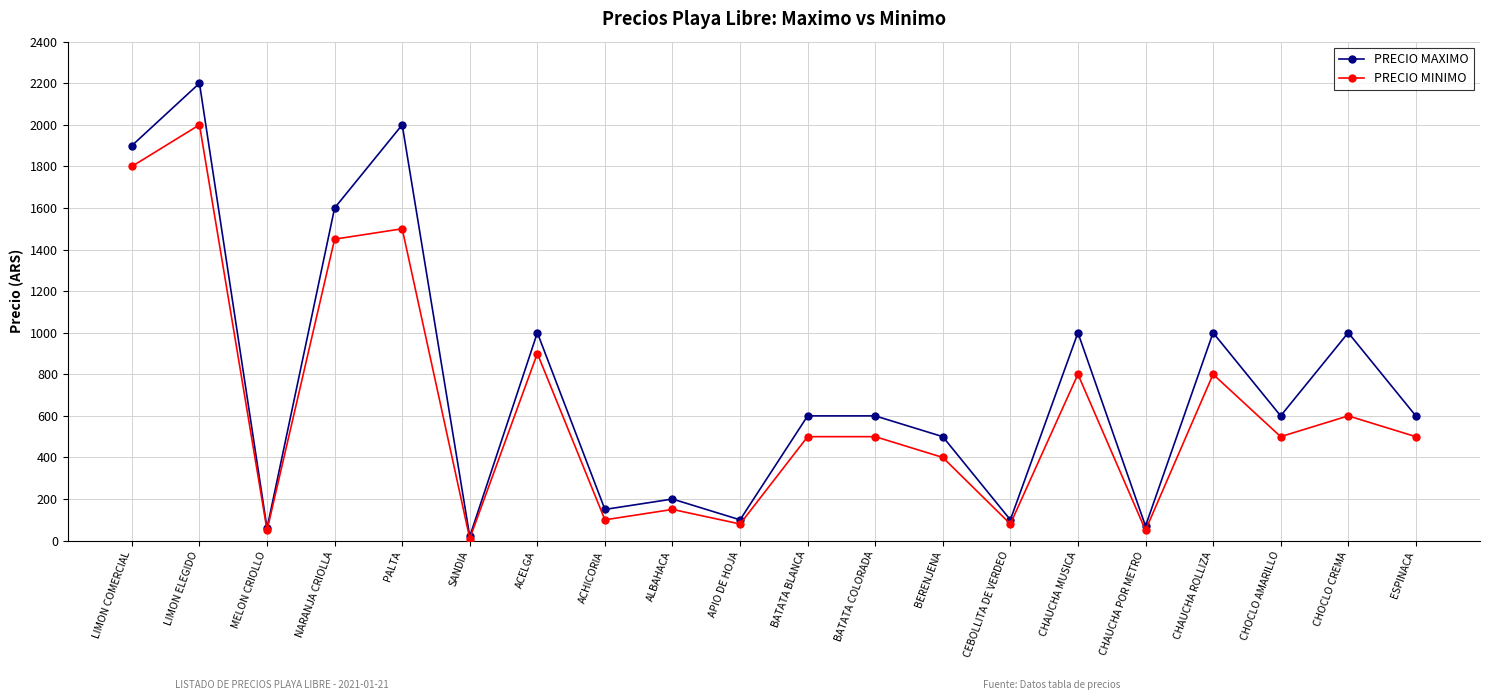

Is it true that PRECIO MINIMO equals 50 at MELON CRIOLLO?

True